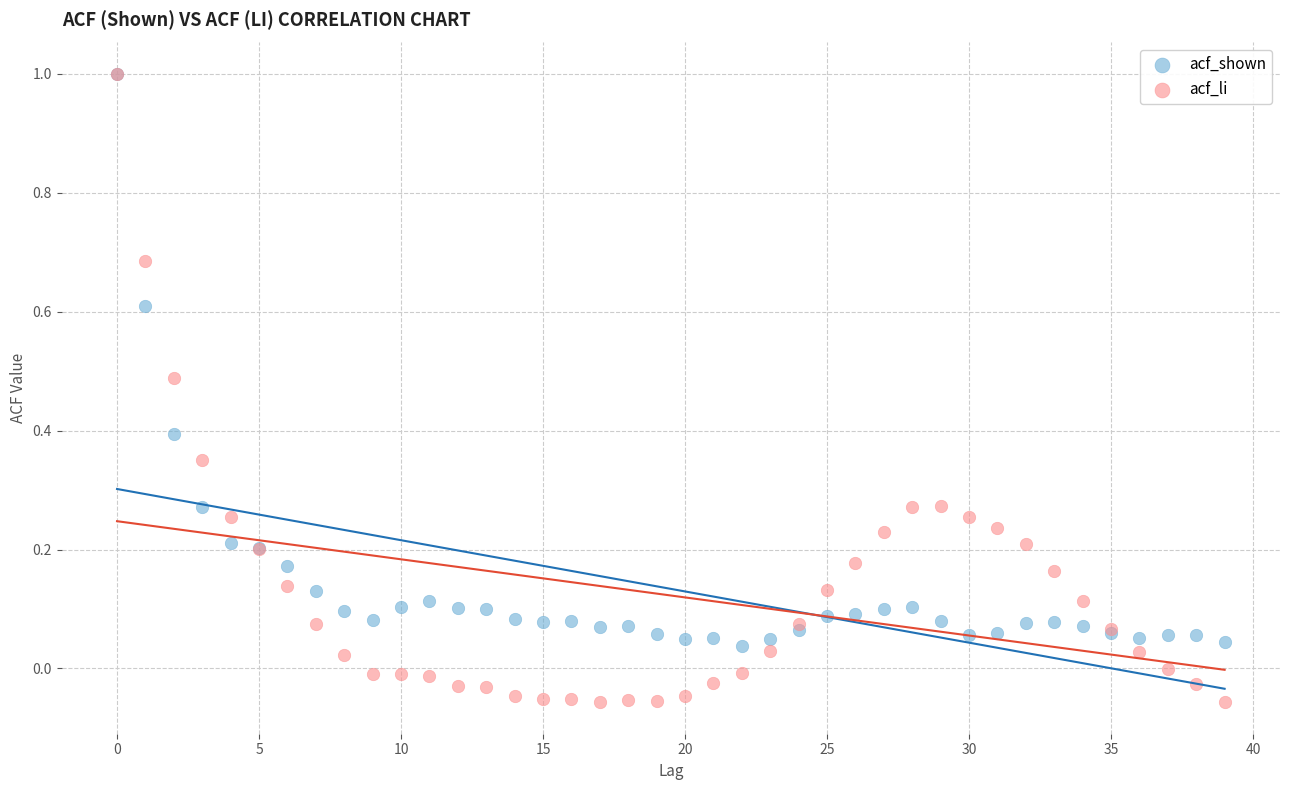

Which series contains the lowest Y value?

acf_li